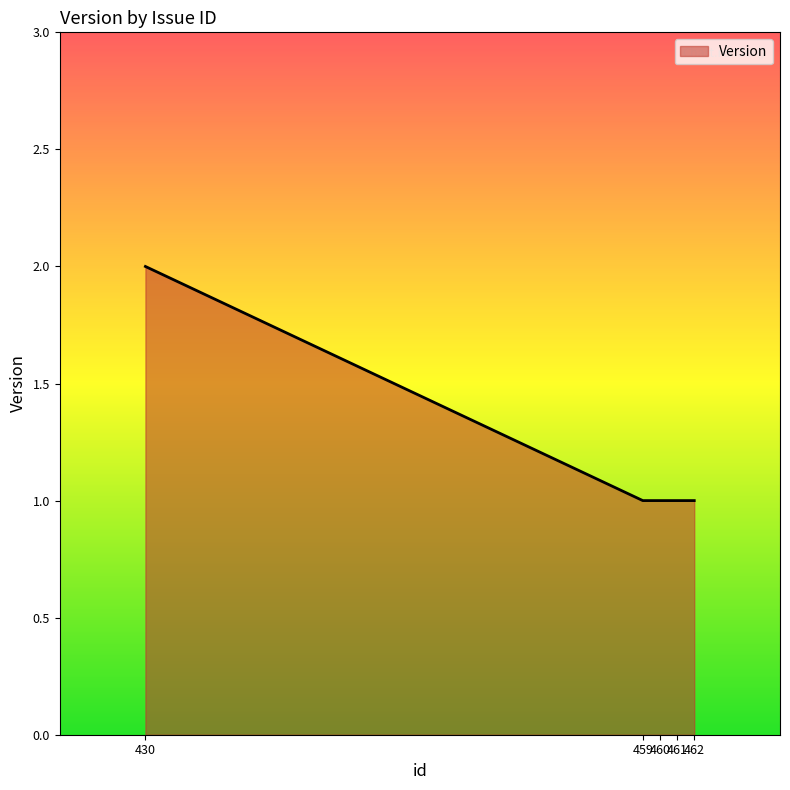

Approximately how many times larger is the value at 459 compared to 461?

1.0